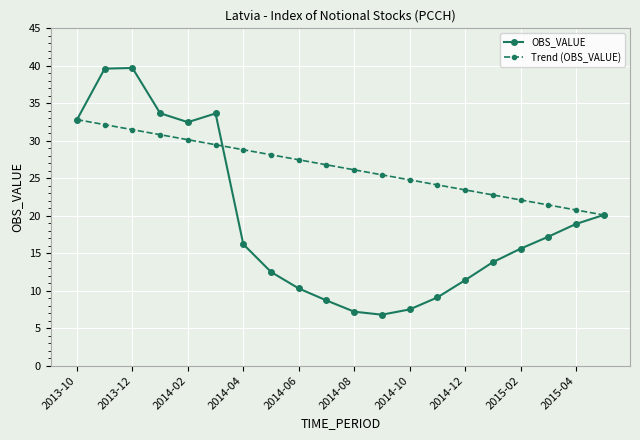

What is the value of the Trend (OBS_VALUE) point at the 16th from the left?

22.8